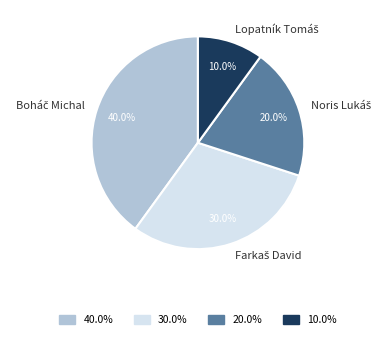

Is there any slice that represents more than half of the pie?

No